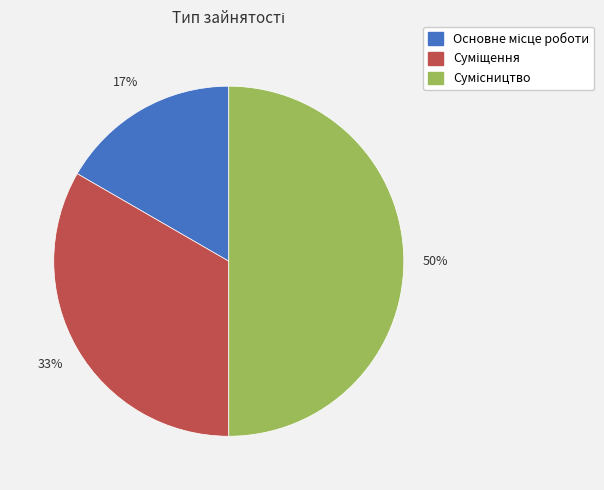

To the nearest percent, what is the average slice percentage?

33%